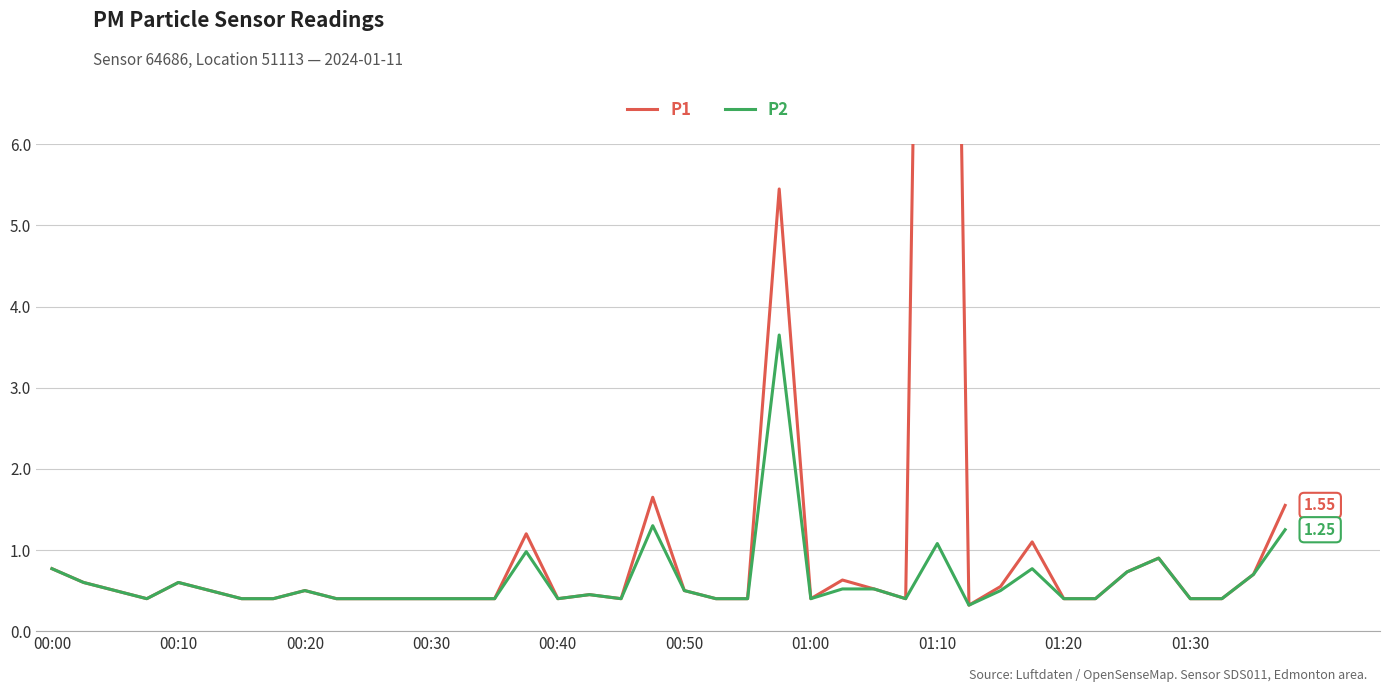

True or false: P2 and P1 cross at least once.

False